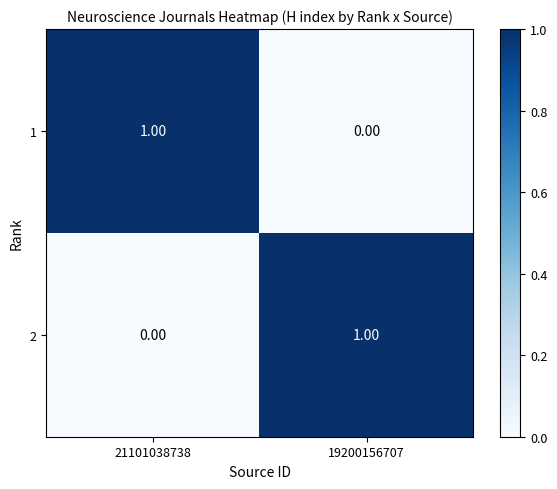

Rank the series at 19200156707 from highest to lowest value.

2, 1